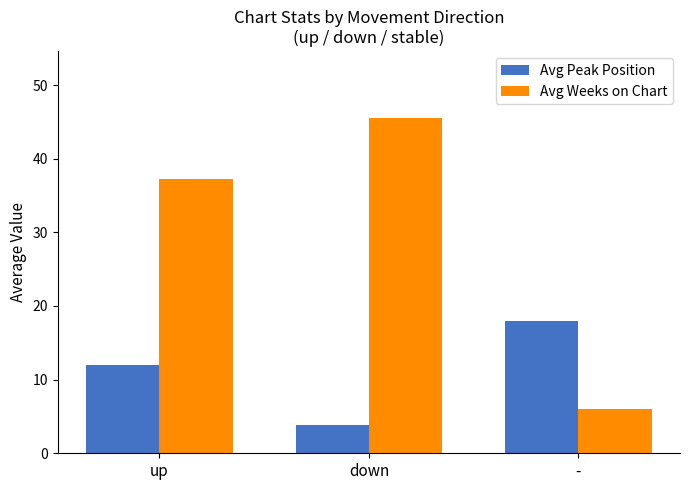

What is the label of the 2nd bar from the left?

down